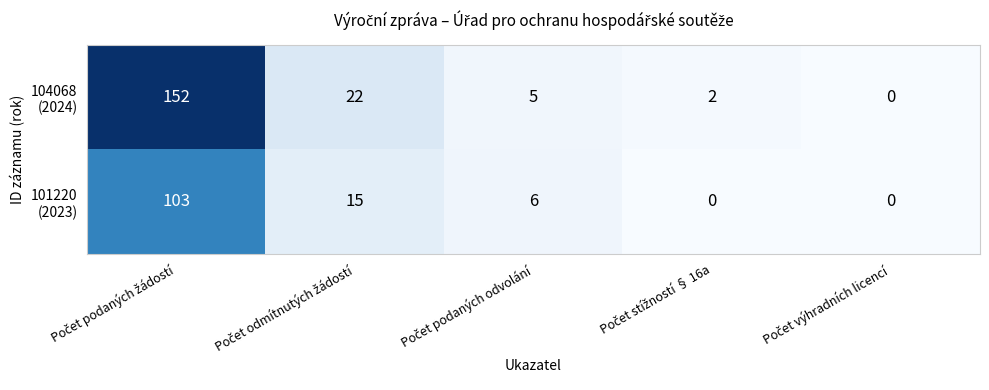

What is the maximum value shown in the chart?

152